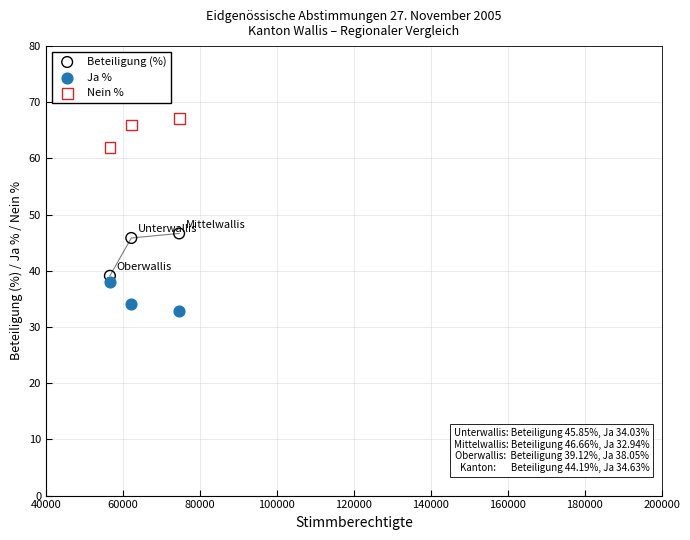

Across all data points, what is the average Y value?

48.0